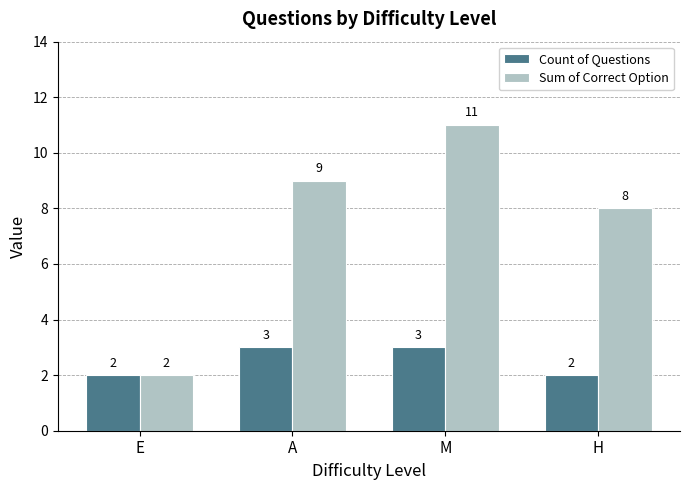

What is the difference between the highest and lowest values at A?

6